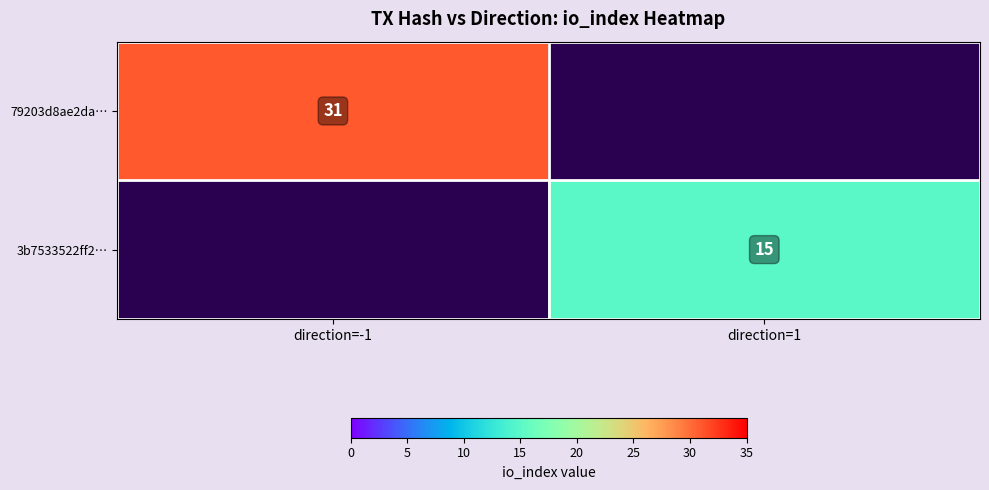

Is the value of 3b7533522ff2… at direction=1 greater than the value of 79203d8ae2da… at direction=-1?

No